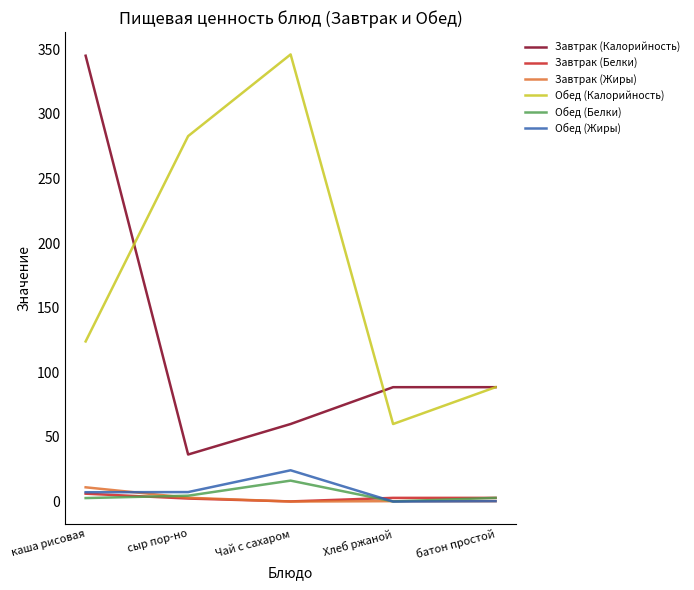

Which category has the lowest value in the Обед (Калорийность) series?

Хлеб ржаной